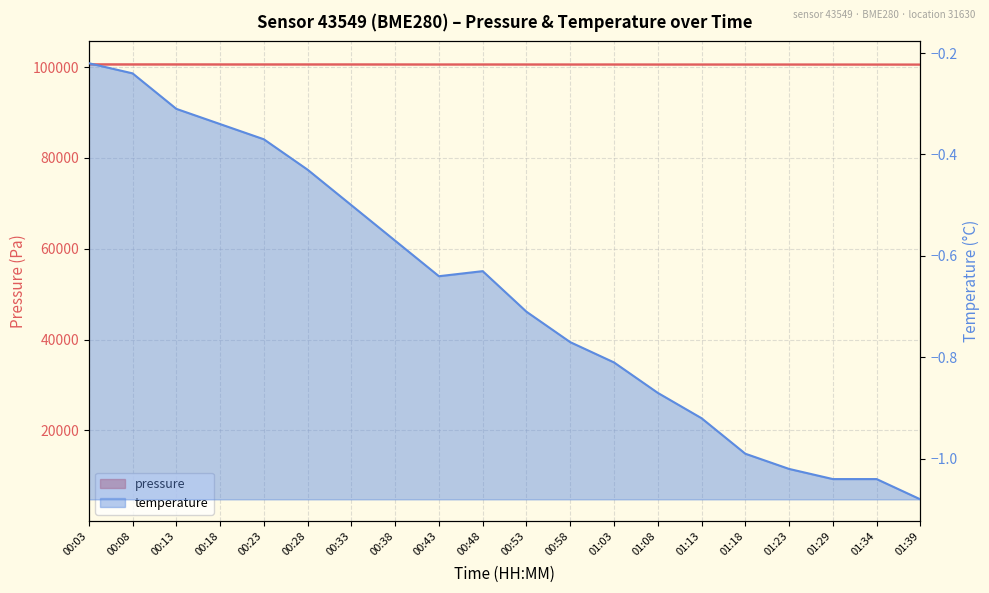

What is the spread (max minus min) of values at 00:58?

100592.6